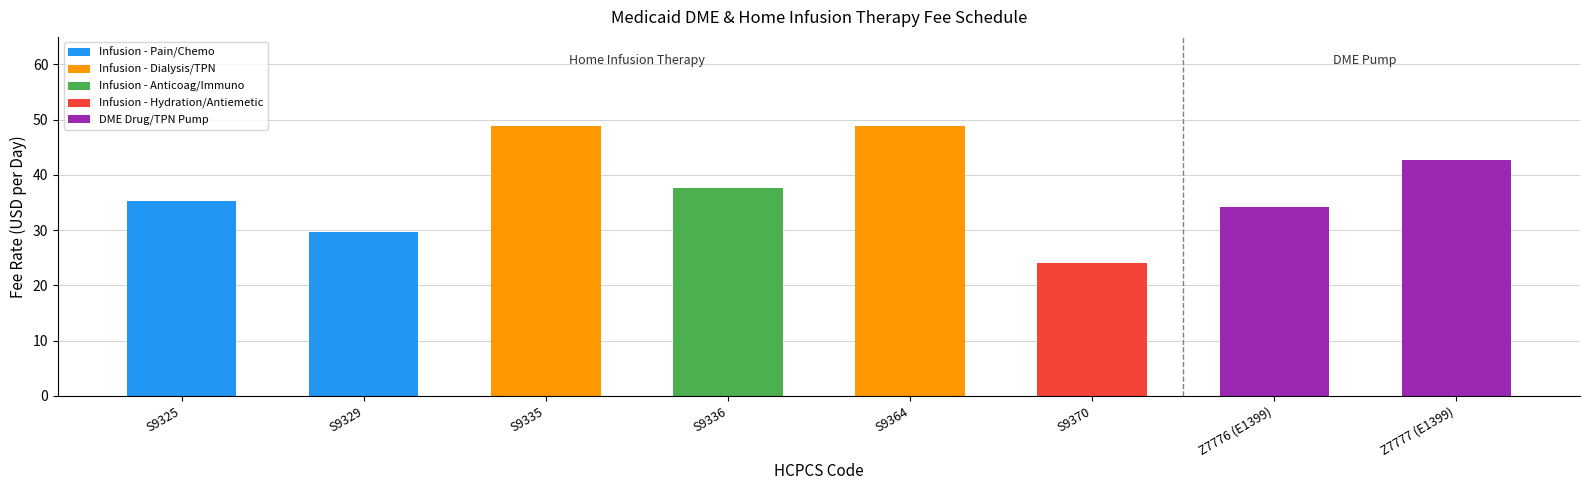

The value of Infusion - Pain/Chemo at Z7776 (E1399) is 15.1. True or false?

False